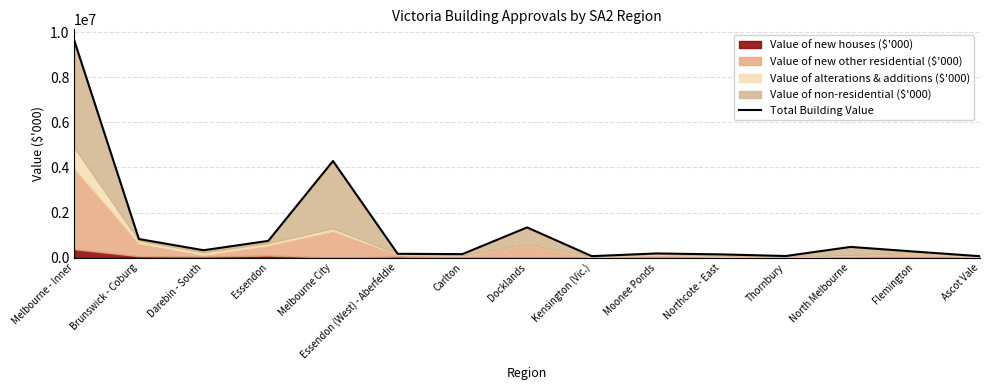

Reading left to right, list all the values displayed in this chart.

Melbourne - Inner=9638237.3	Brunswick - Coburg=826569.1	Darebin - South=329187.8	Essendon=743882.7	Melbourne City=4284563.5	Essendon (West) - Aberfeldie=171279.0	Carlton=157208.9	Docklands=1341405.8	Kensington (Vic.)=66895.4	Moonee Ponds=186901.8	Northcote - East=145179.3	Thornbury=73484.8	North Melbourne=476371.5	Flemington=267487.8	Ascot Vale=64837.3